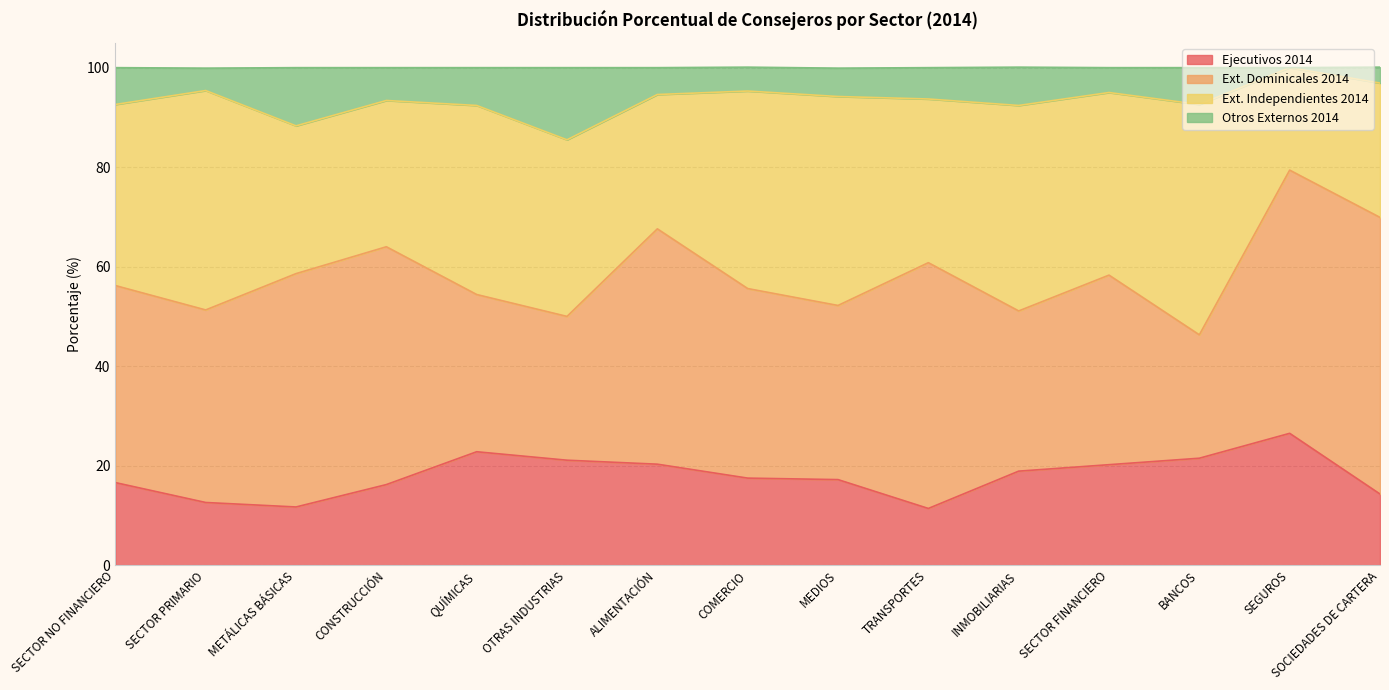

What is the highest value of the Ejecutivos 2014 series?

26.5